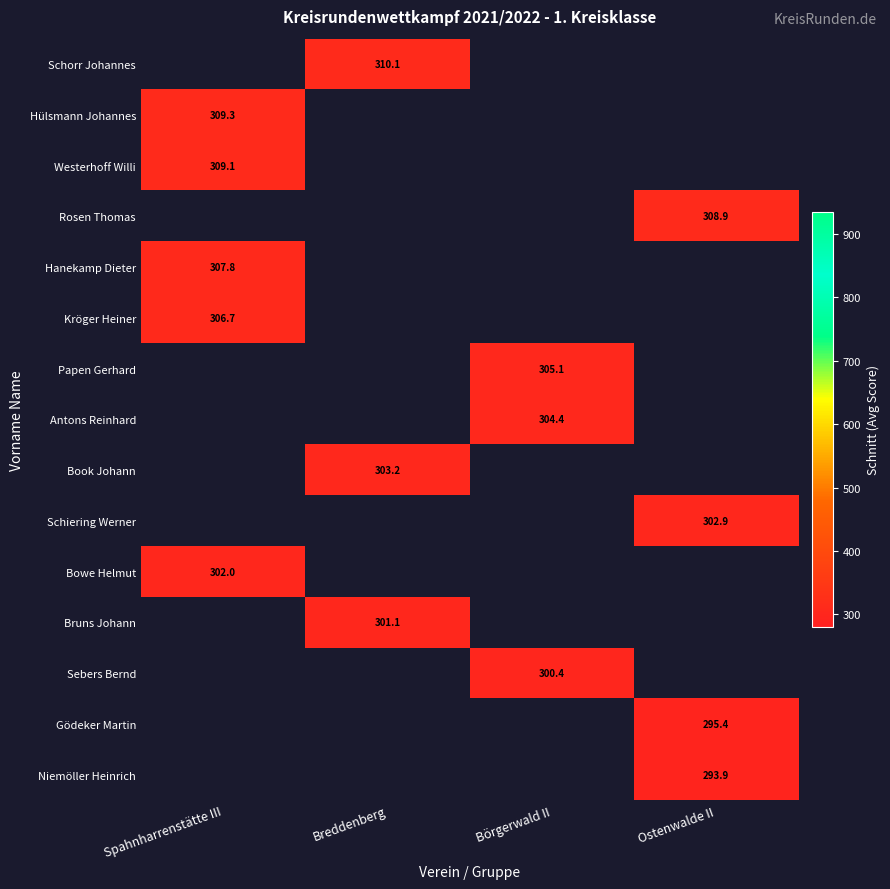

Is it true that Sebers Bernd equals 300.4 at Börgerwald II?

True